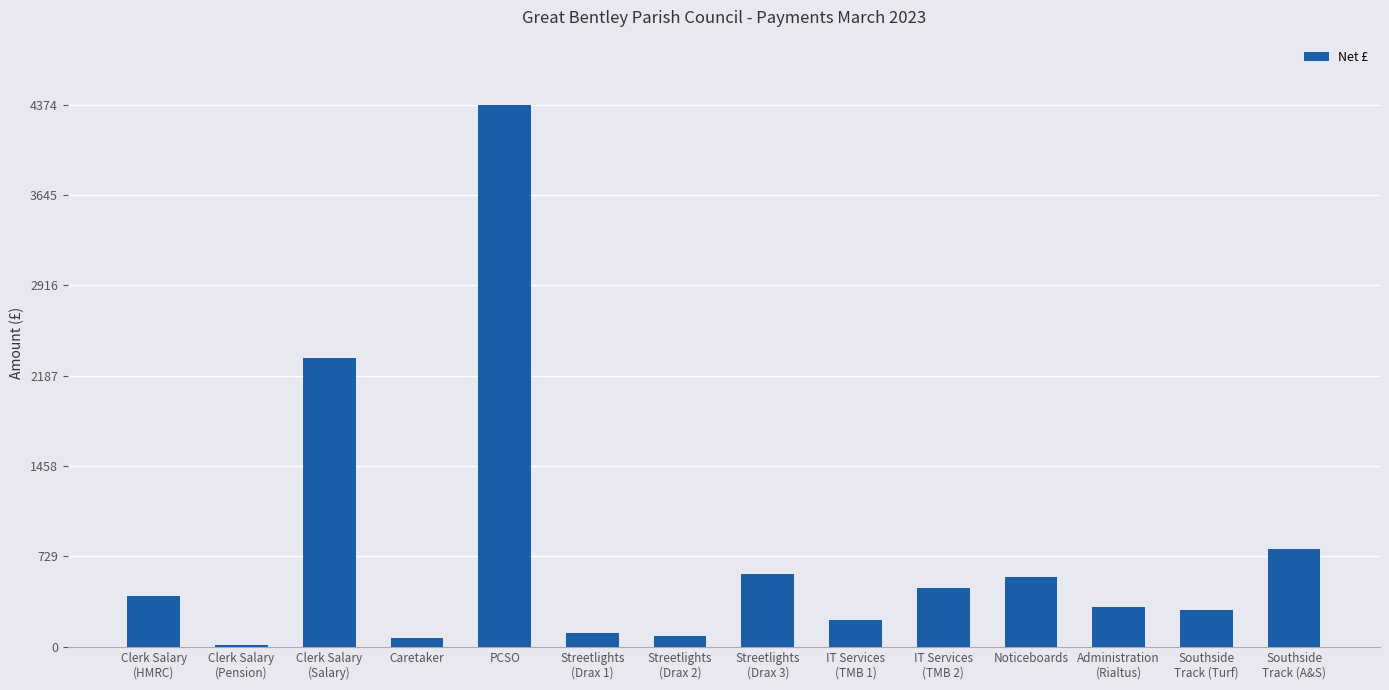

Reading right to left, list all the values displayed in this chart.

787.5	300.0	324.8	565.0	476.0	220.0	590.6	89.0	113.9	4374.0	69.2	2328.7	17.6	411.0